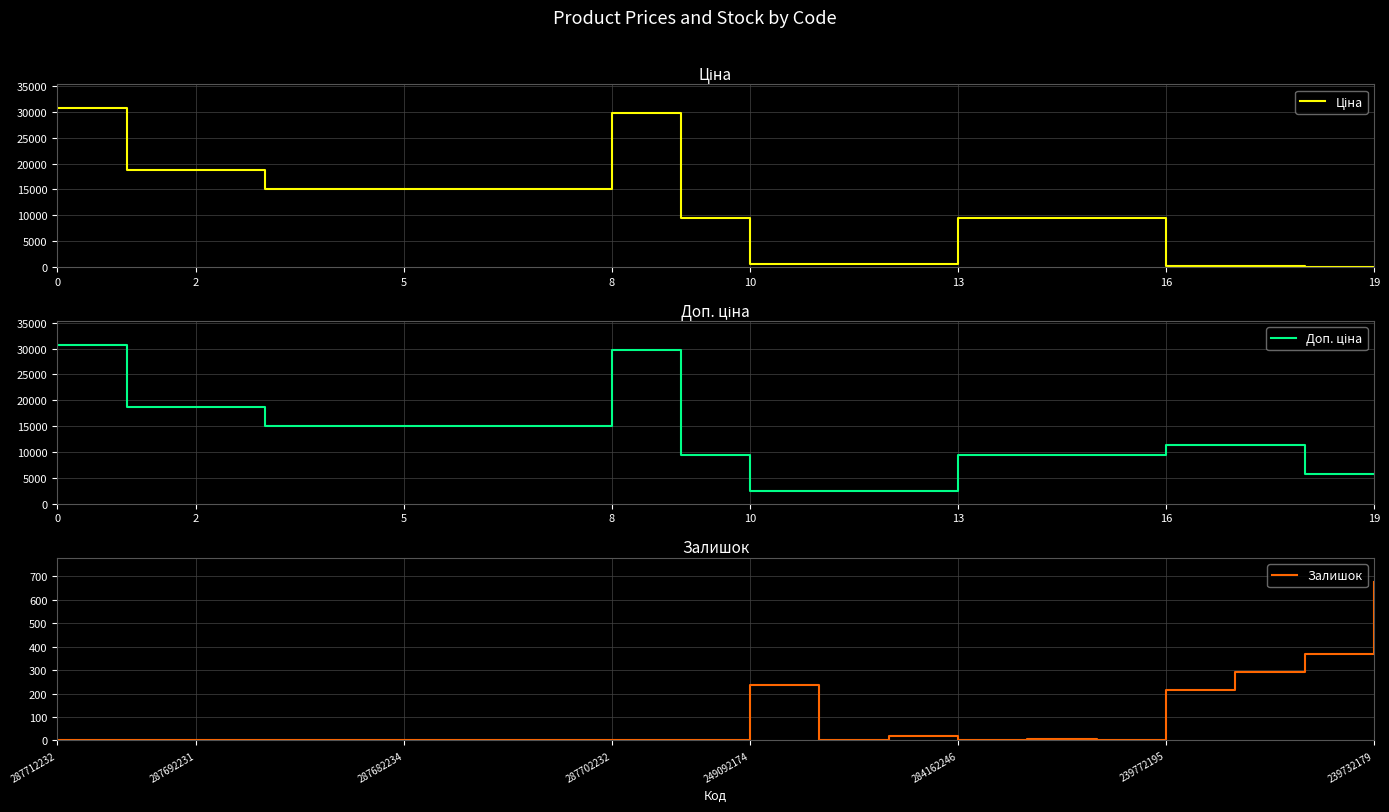

At which category does Ціна reach its first local peak?

8